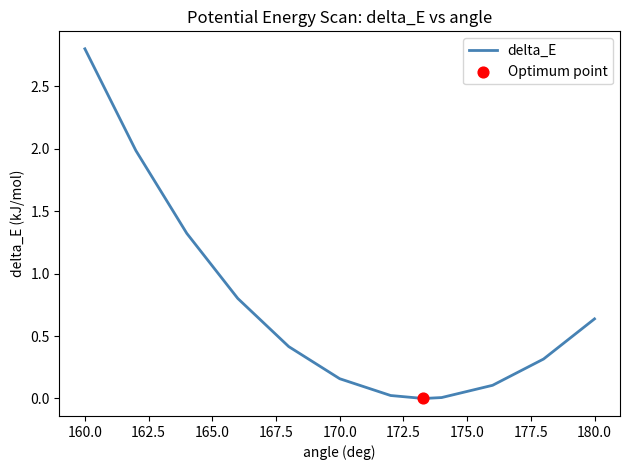

What is the difference between the maximum and minimum values?

2.8